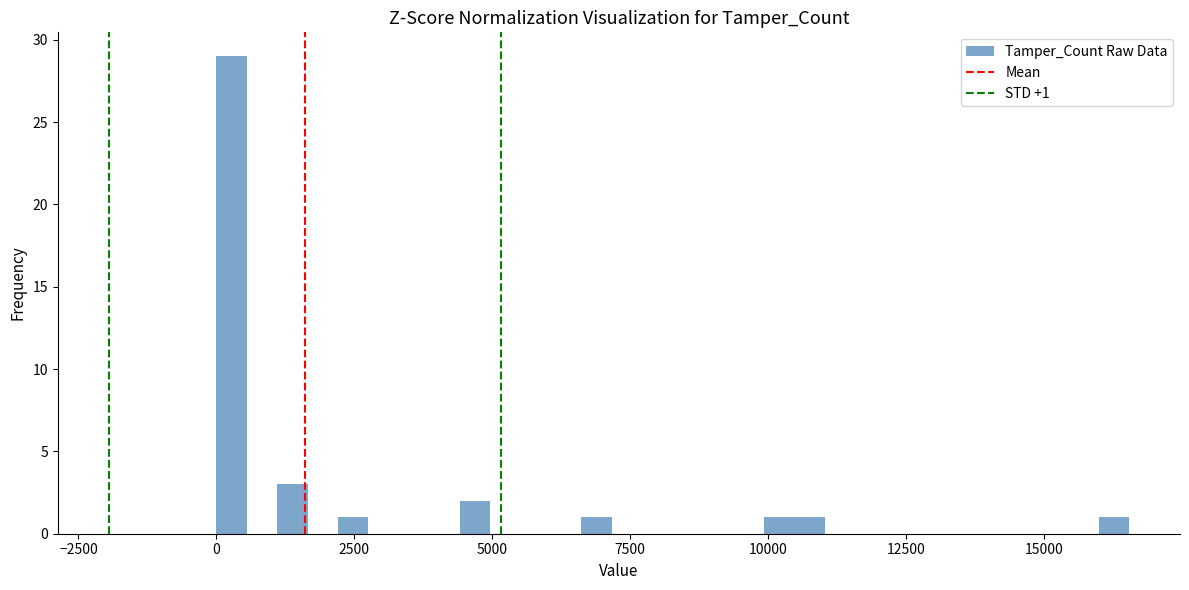

Read against the x-axis, roughly where is the centre of the tallest bar?

500